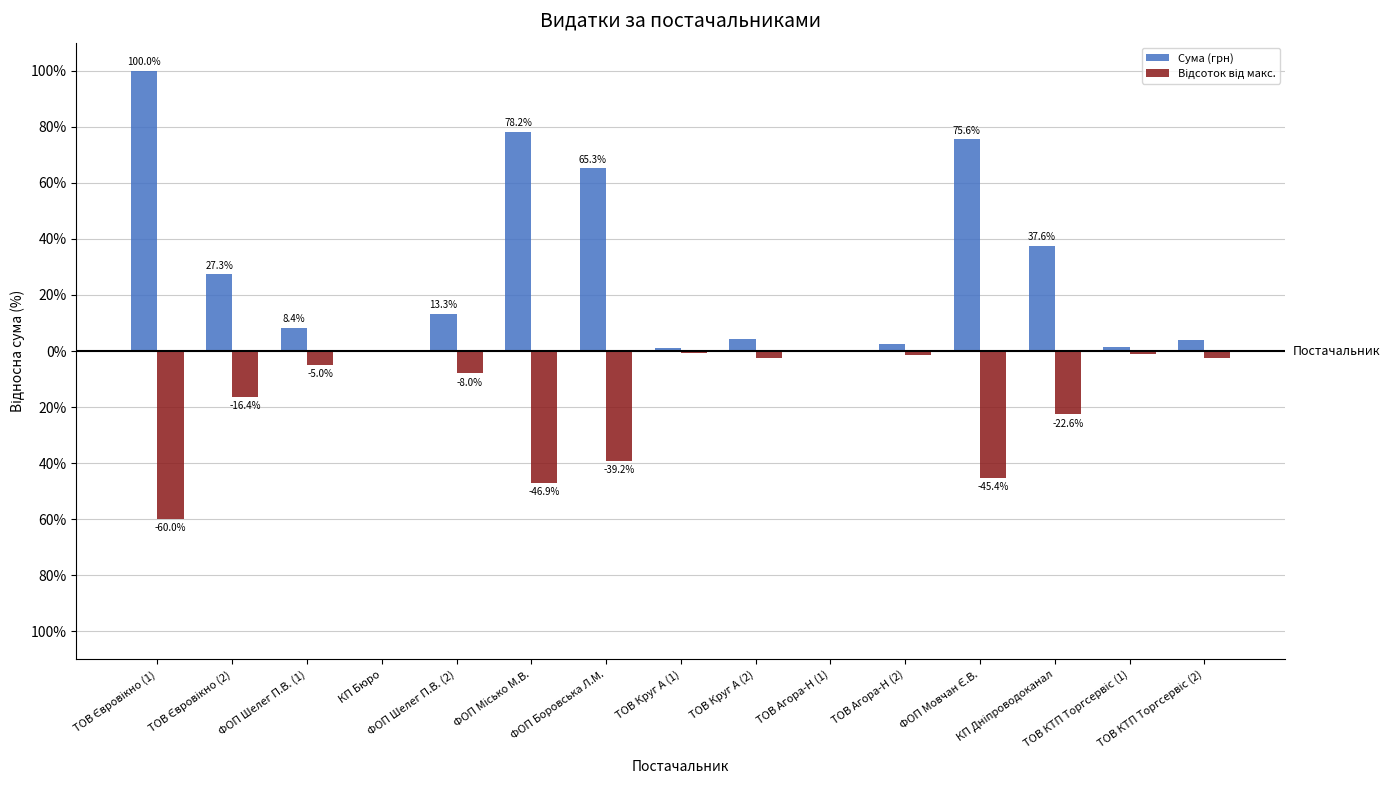

Are the bars grouped side by side (vs. stacked)?

Yes